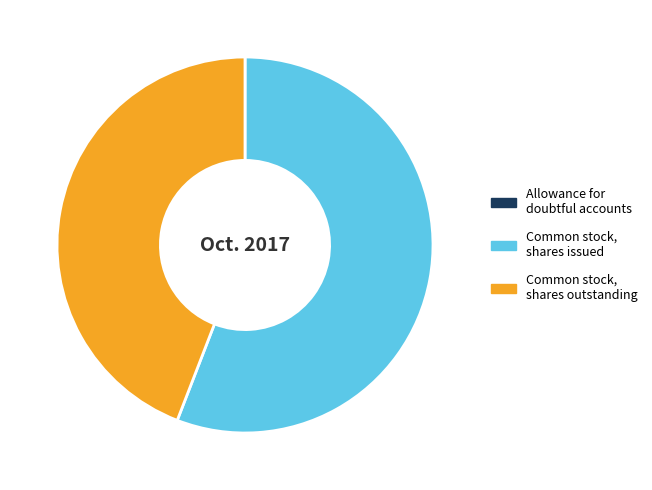

Which category has the biggest portion of the pie?

Common stock, shares issued